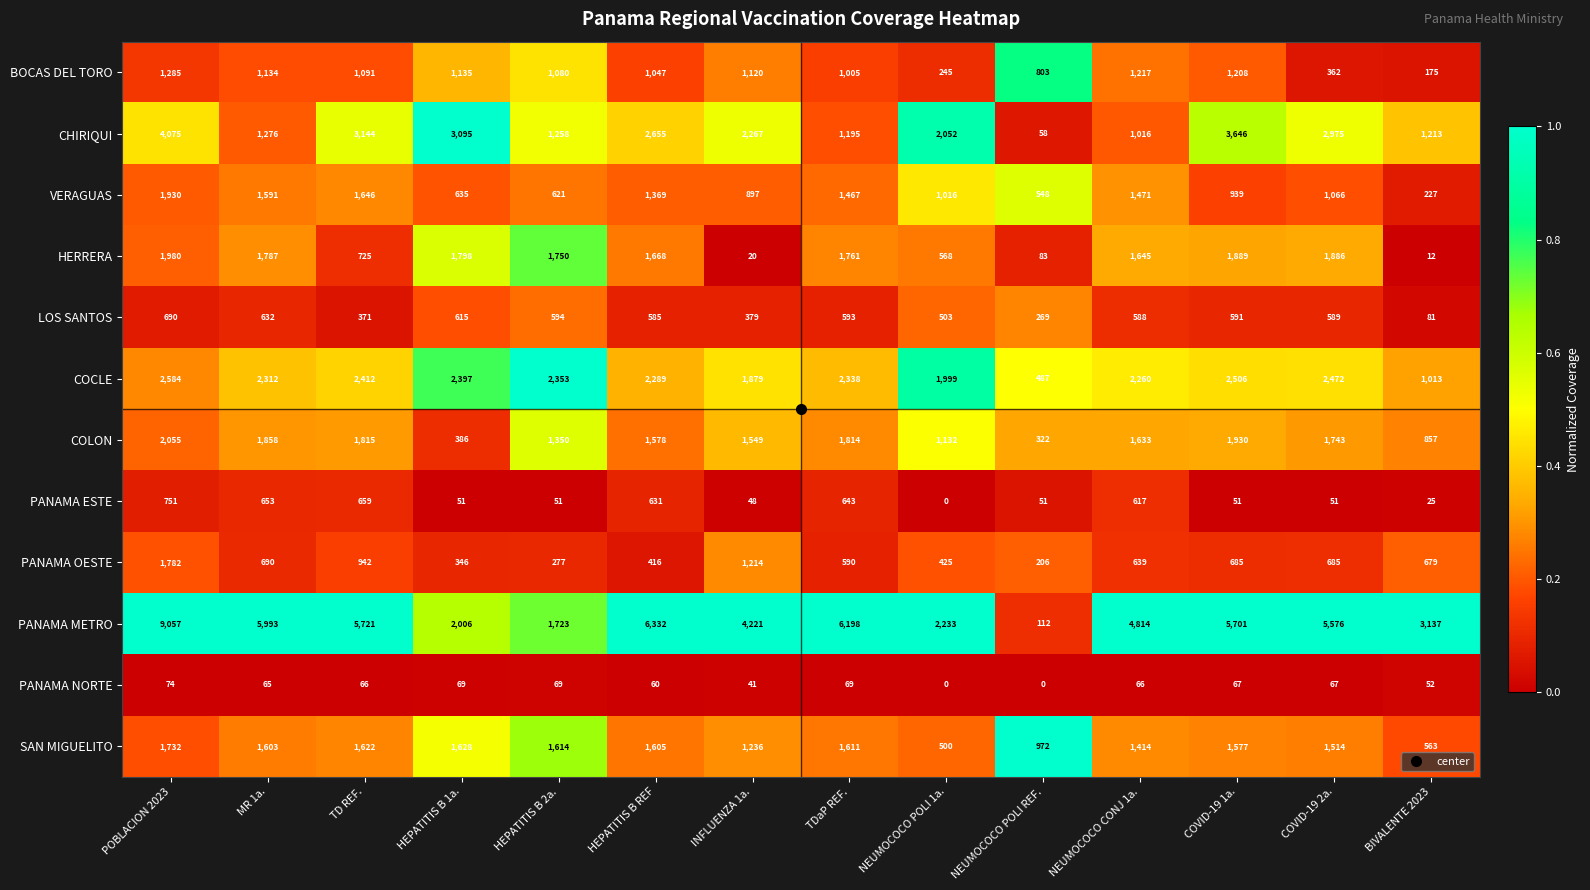

True or false: COLON has a value of 1743 at COVID-19 2a..

True